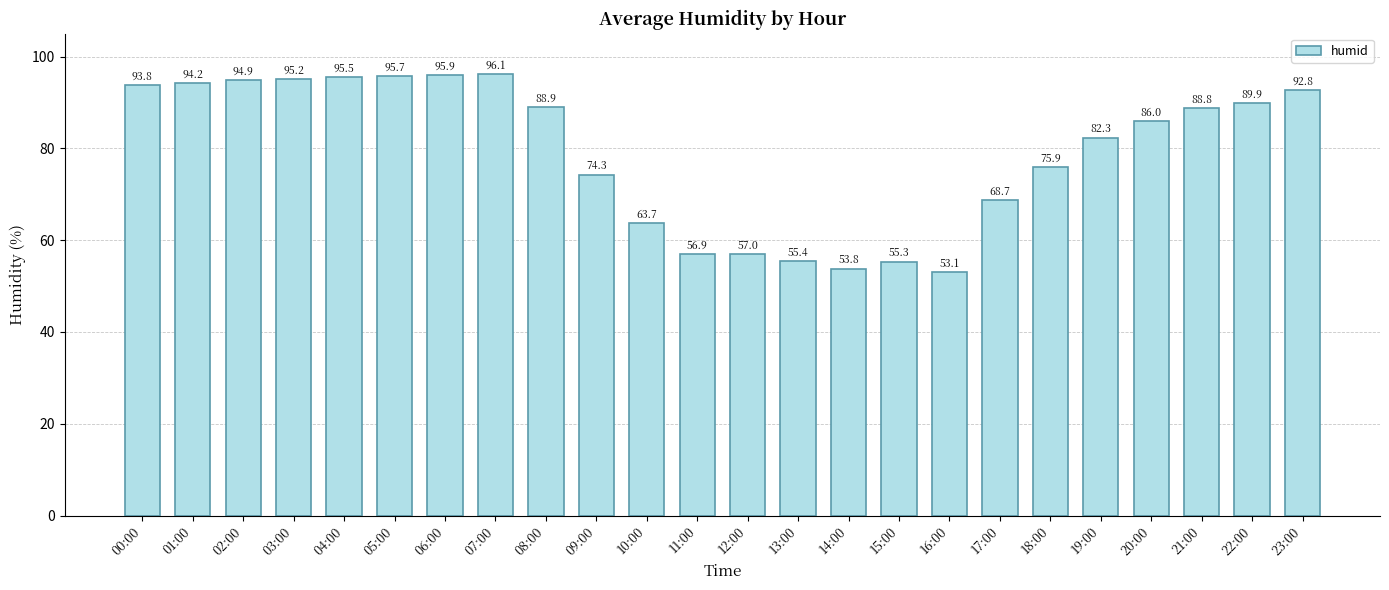

Is it true that the value at 19:00 is 82.3?

True